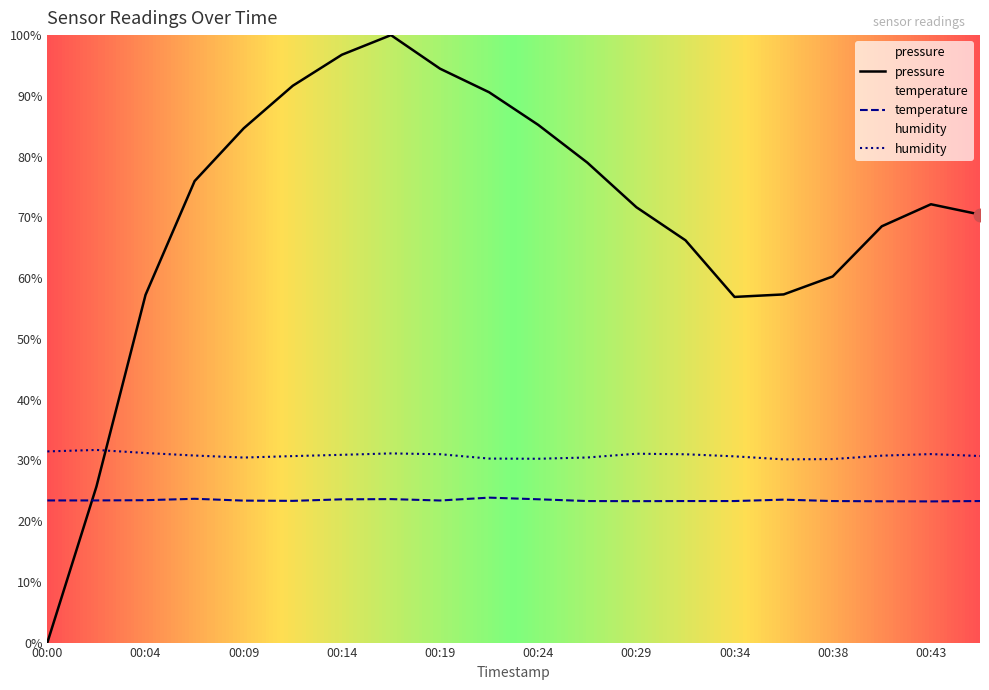

Does the chart have visible grid lines?

No